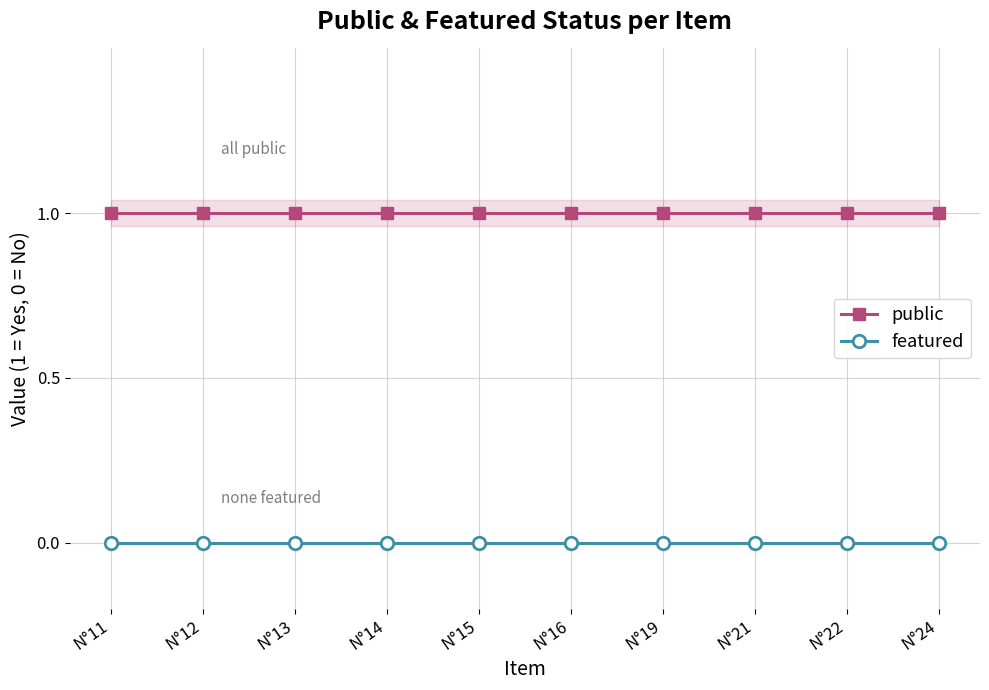

True or false: public and featured cross at least once.

False